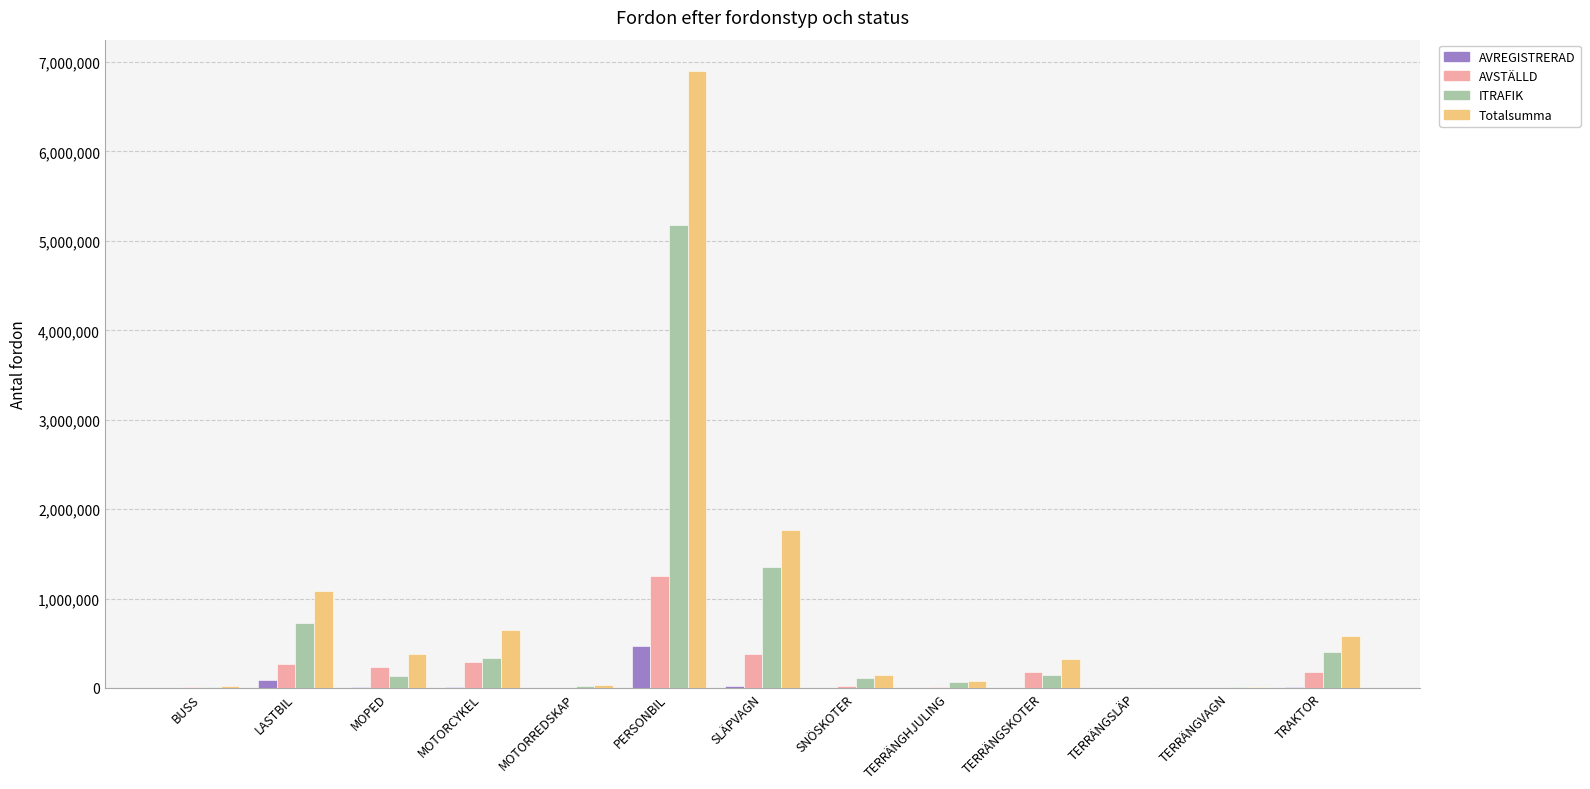

The value of Totalsumma at SLÄPVAGN is 1764585. True or false?

True